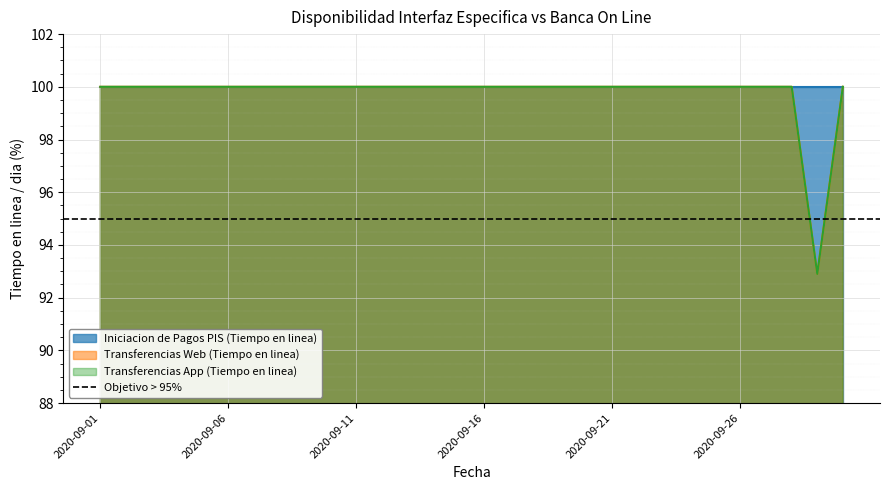

True or false: Transferencias App (Tiempo en linea) has more than 1 interior local peaks.

False